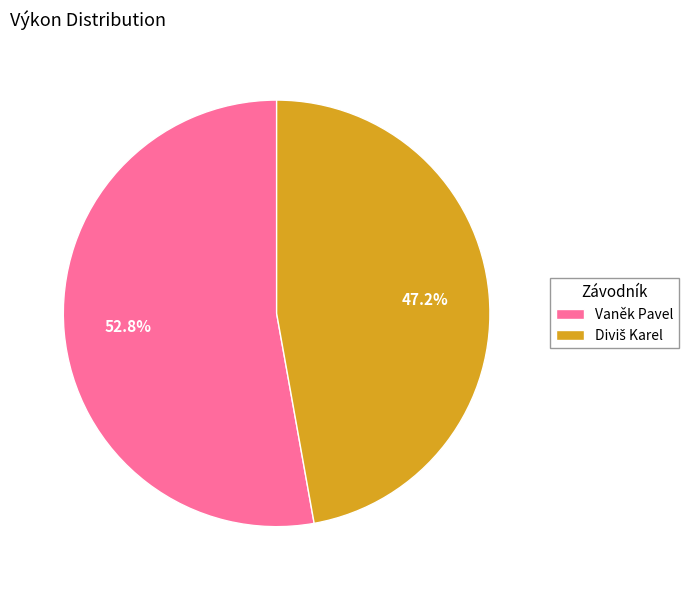

What percentage is NOT represented by Vaněk Pavel?

47.2%